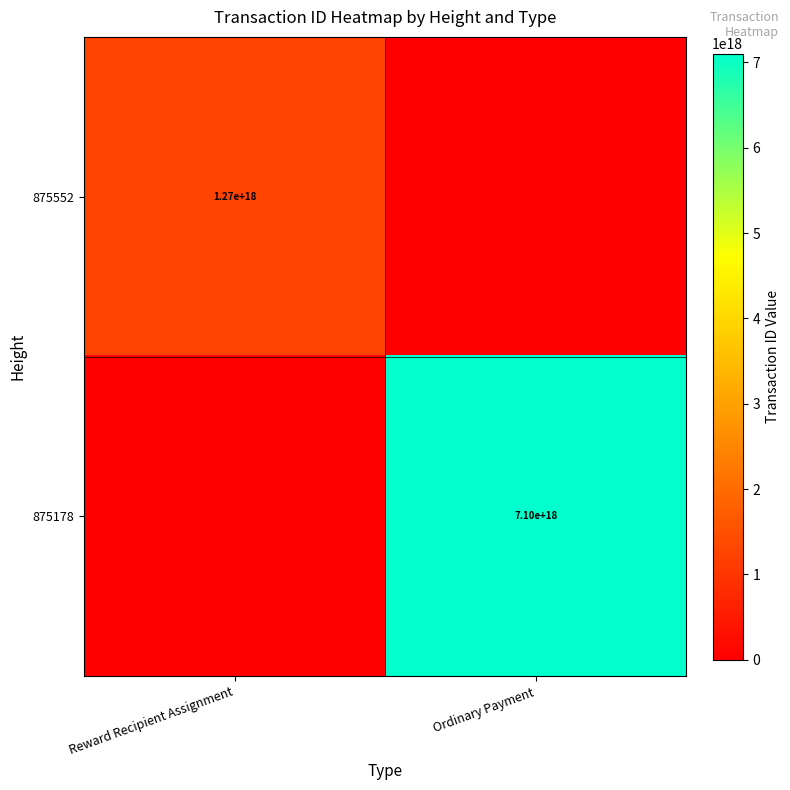

The value of 875552 at Reward Recipient Assignment is 499147283759311936. True or false?

False